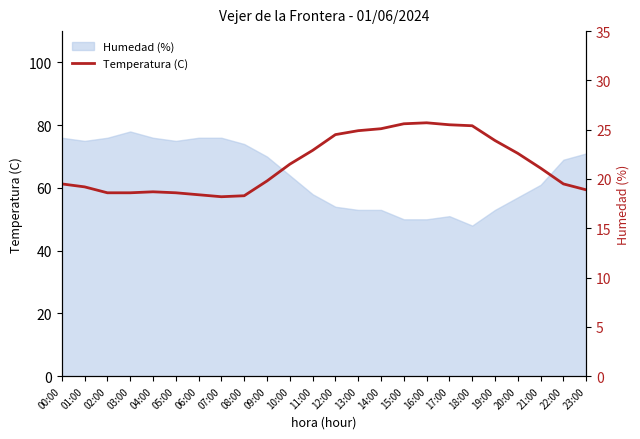

At which category does the chart reach its peak across all series?

16:00